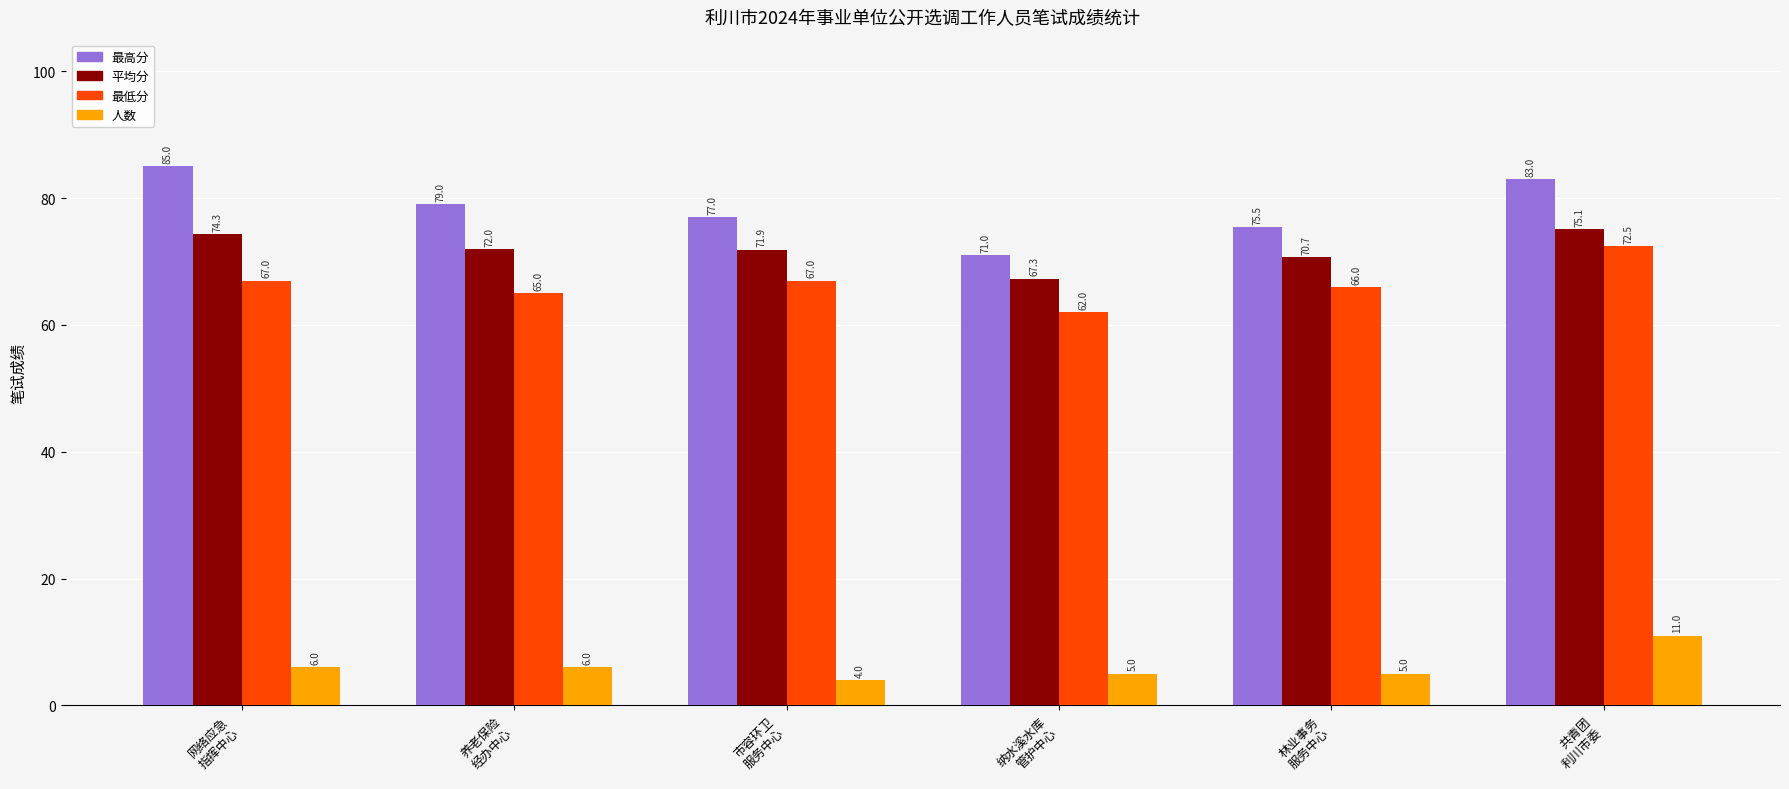

What is the difference between the highest and lowest values at 养老保险
经办中心?

73.0